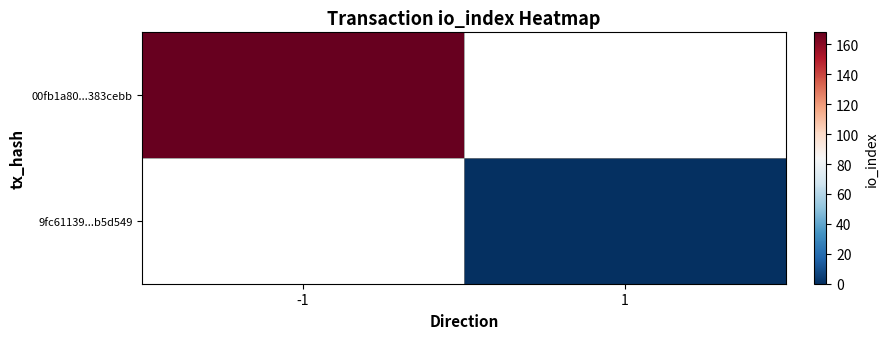

Which series has the largest range (max minus min)?

00fb1a80...383cebb